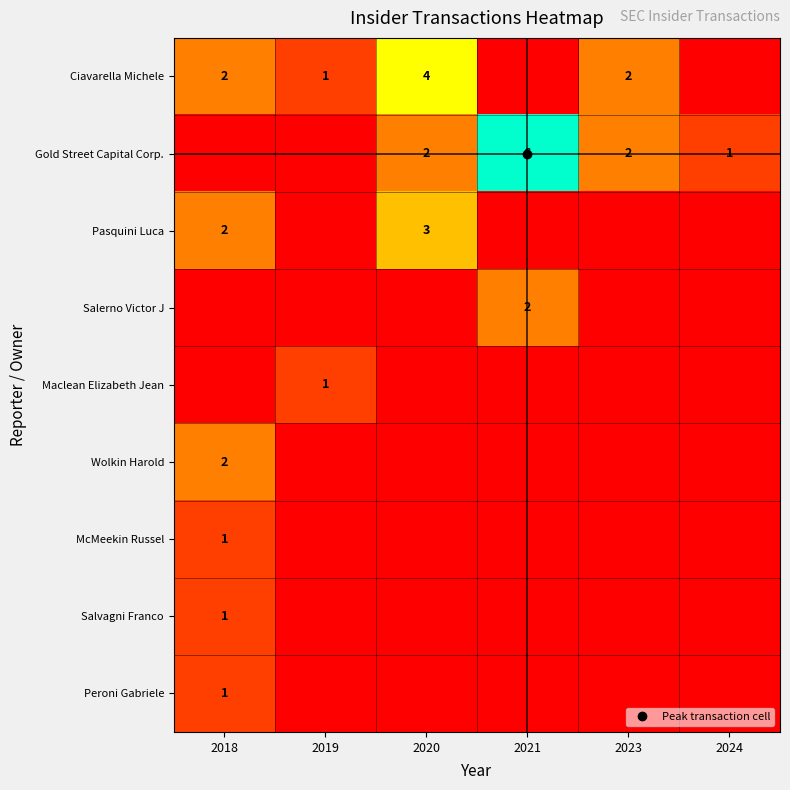

Rank the categories by Salvagni Franco value from highest to lowest.

2018, 2019, 2020, 2021, 2023, 2024